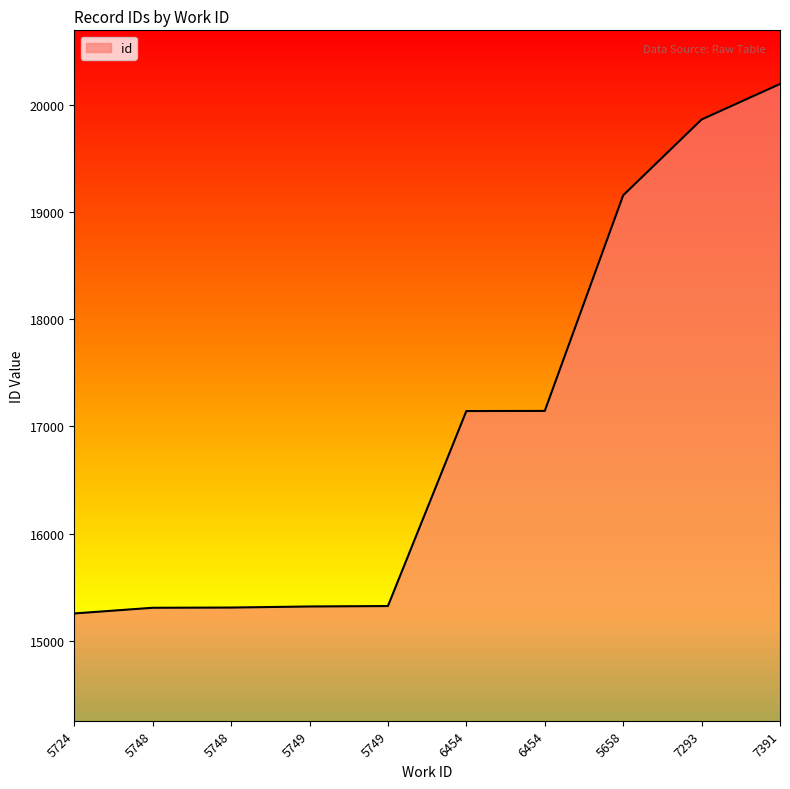

Which has a higher value, 7391 or 5748?

7391